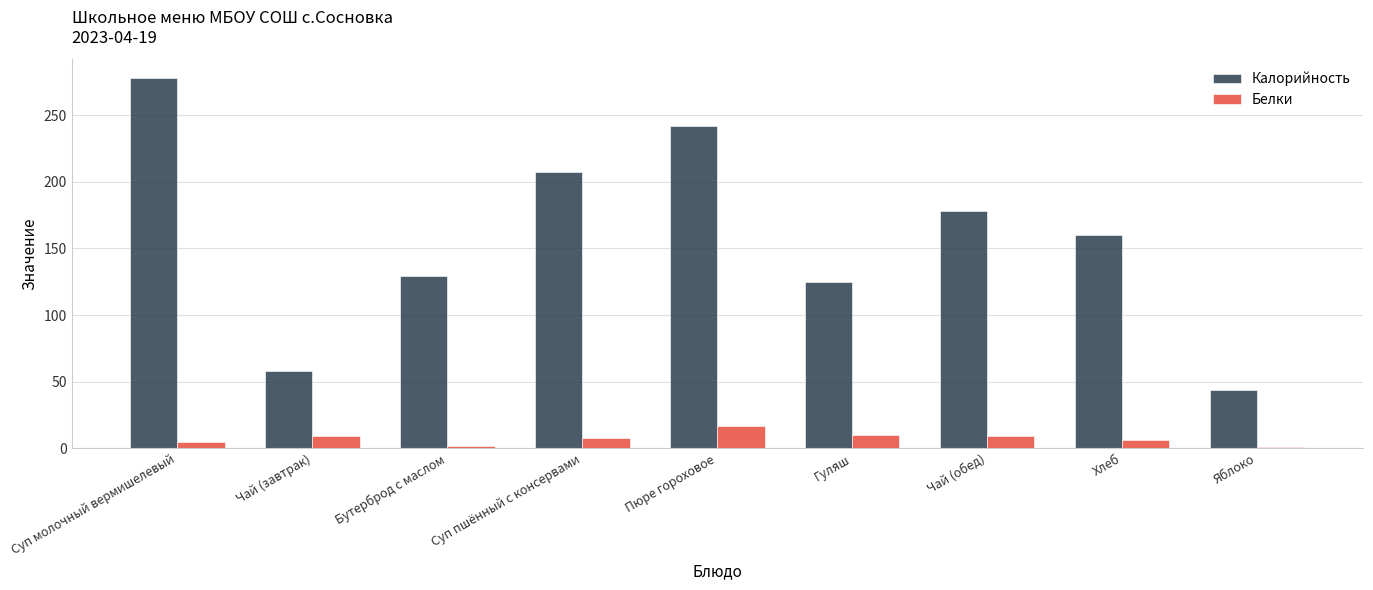

Which category has the highest value across all series?

Суп молочный вермишелевый